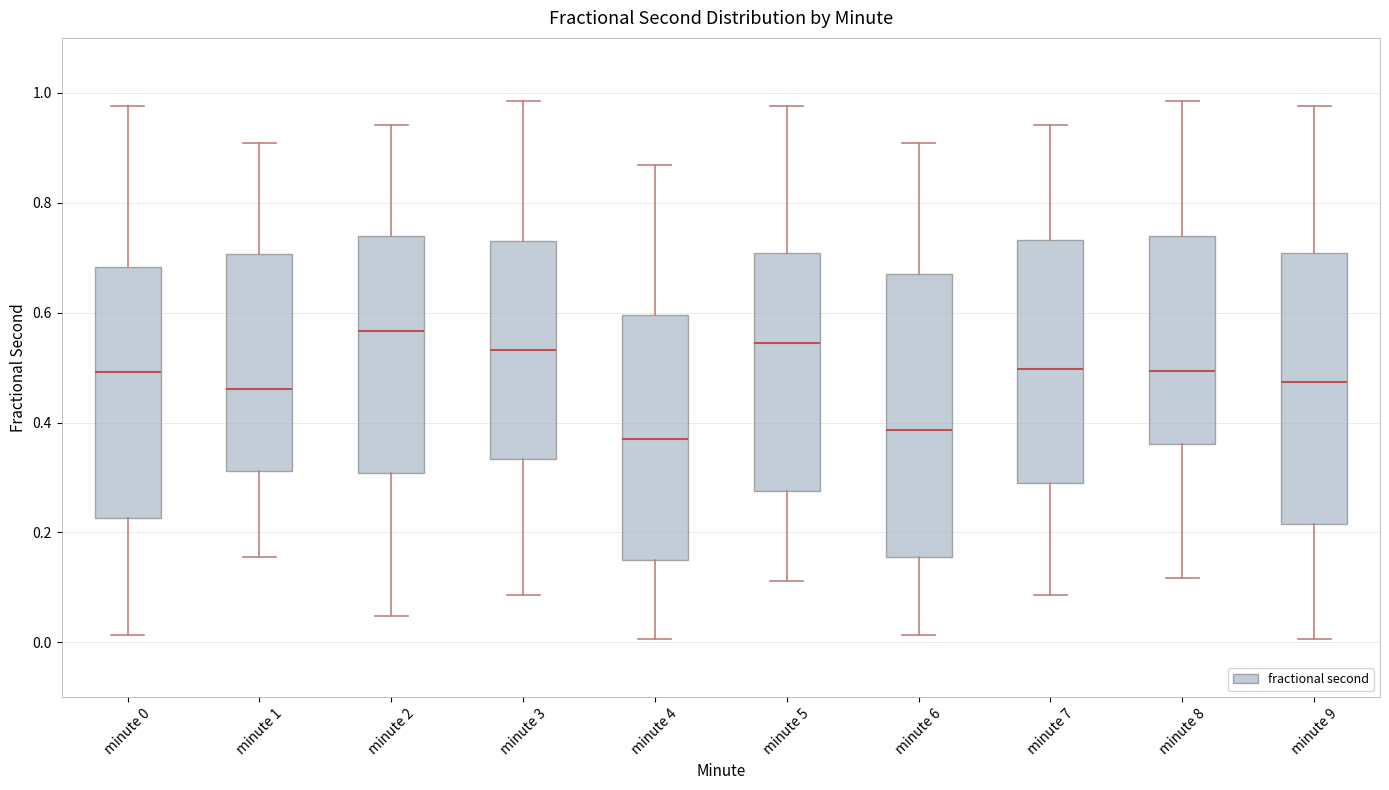

Reading left to right, read every box against the y-axis: the position of its median line, the range the box covers, and the ends of its whiskers. The values are not printed on the chart, so give them approximately, as read against the axis.

minute 0: median 0.50, box 0.22 to 0.68, whiskers 0.02 to 0.98
minute 1: median 0.46, box 0.32 to 0.70, whiskers 0.16 to 0.90
minute 2: median 0.56, box 0.30 to 0.74, whiskers 0.04 to 0.94
minute 3: median 0.54, box 0.34 to 0.74, whiskers 0.08 to 0.98
minute 4: median 0.36, box 0.14 to 0.60, whiskers 0.00 to 0.86
minute 5: median 0.54, box 0.28 to 0.70, whiskers 0.12 to 0.98
minute 6: median 0.38, box 0.16 to 0.68, whiskers 0.02 to 0.90
minute 7: median 0.50, box 0.28 to 0.74, whiskers 0.08 to 0.94
minute 8: median 0.50, box 0.36 to 0.74, whiskers 0.12 to 0.98
minute 9: median 0.48, box 0.22 to 0.70, whiskers 0.00 to 0.98